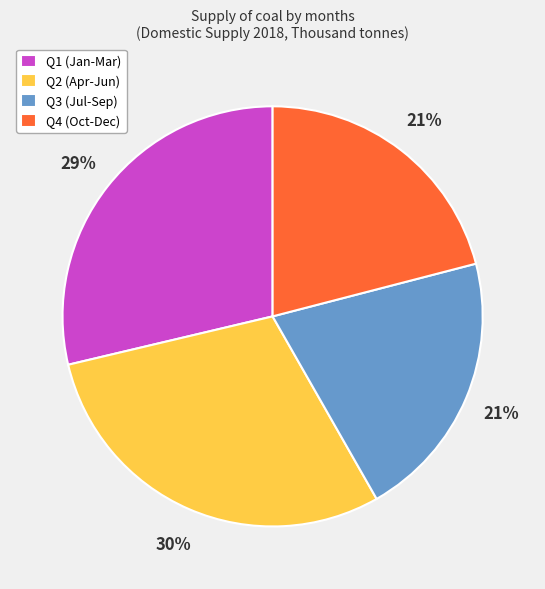

What percentage is the Q3 (Jul-Sep) slice, to the nearest percent?

21%